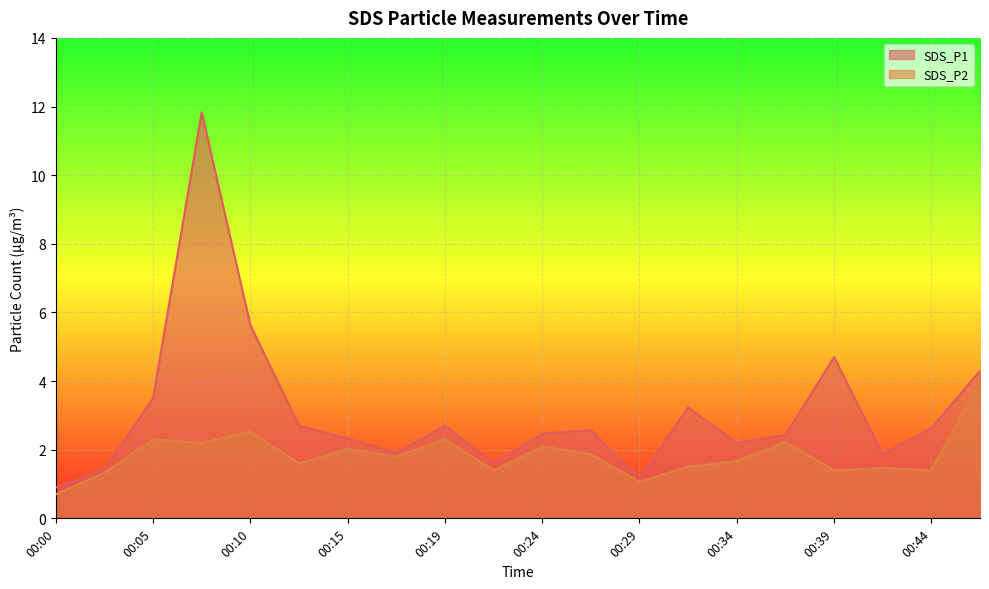

What is the greatest value displayed?

11.8